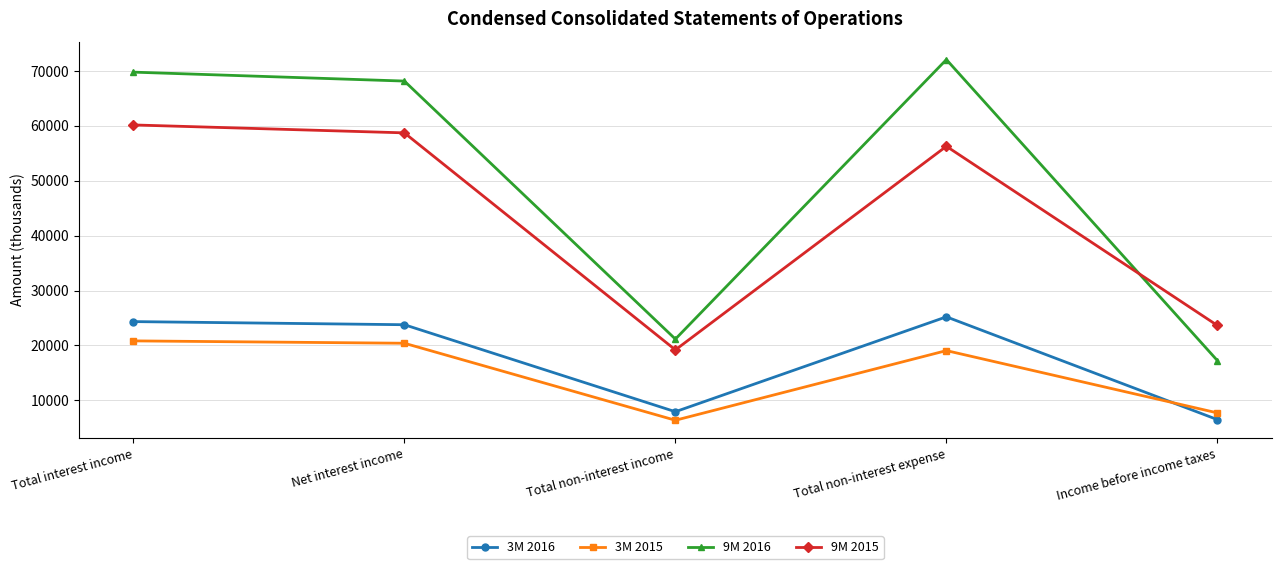

At which label is 9M 2015 closest to 39685?

Income before income taxes